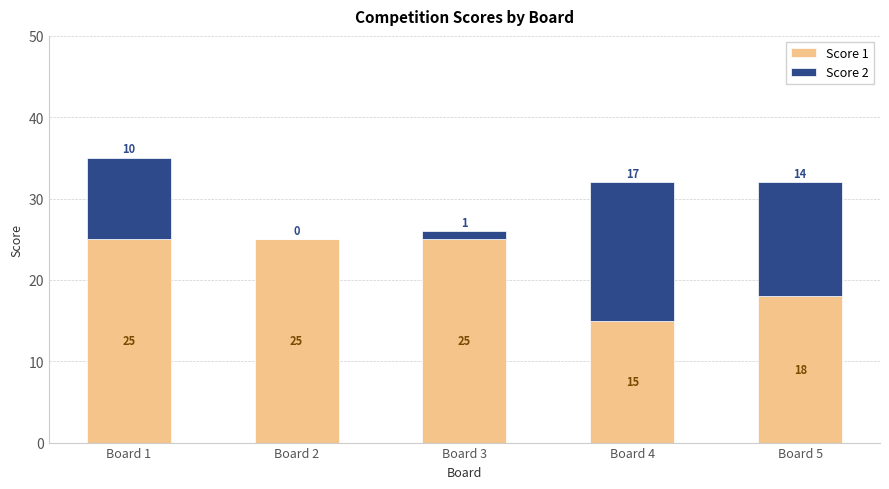

At which category is the sum across all series the highest?

Board 1